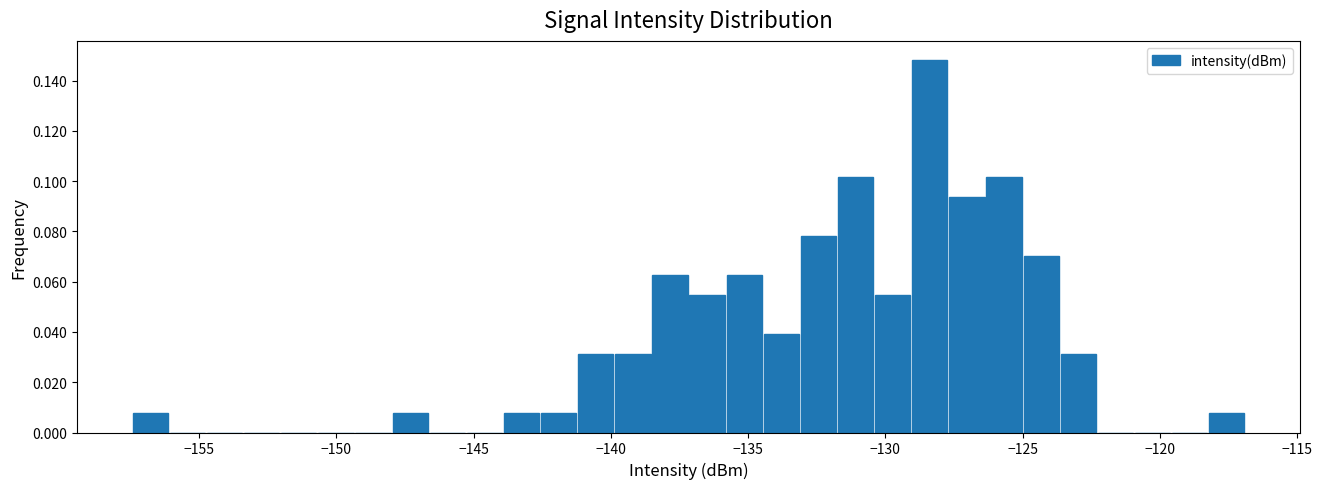

Around what value on the x-axis is the tallest bar? Give the approximate position of its centre, as read against the axis.

-128.5